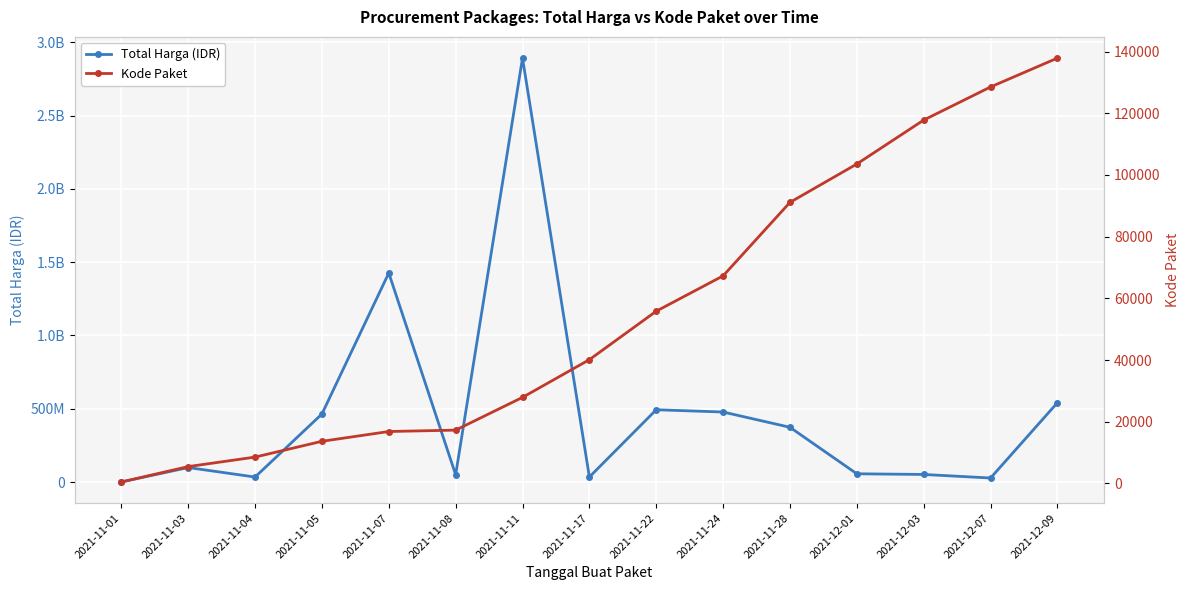

Reading right to left, extract all data points from this chart.

Total Harga (IDR): 2021-12-09=541071000	2021-12-07=27412000	2021-12-03=51601000	2021-12-01=56152800	2021-11-28=373404000	2021-11-24=477600000	2021-11-22=493000000	2021-11-17=34292000	2021-11-11=2892122000	2021-11-08=49730040	2021-11-07=1425867900	2021-11-05=464002100	2021-11-04=34000000	2021-11-03=98772570	2021-11-01=333600
Kode Paket: 2021-12-09=137876	2021-12-07=128516	2021-12-03=117783	2021-12-01=103541	2021-11-28=91101	2021-11-24=67279	2021-11-22=55826	2021-11-17=40112	2021-11-11=27891	2021-11-08=17272	2021-11-07=16823	2021-11-05=13652	2021-11-04=8530	2021-11-03=5449	2021-11-01=464